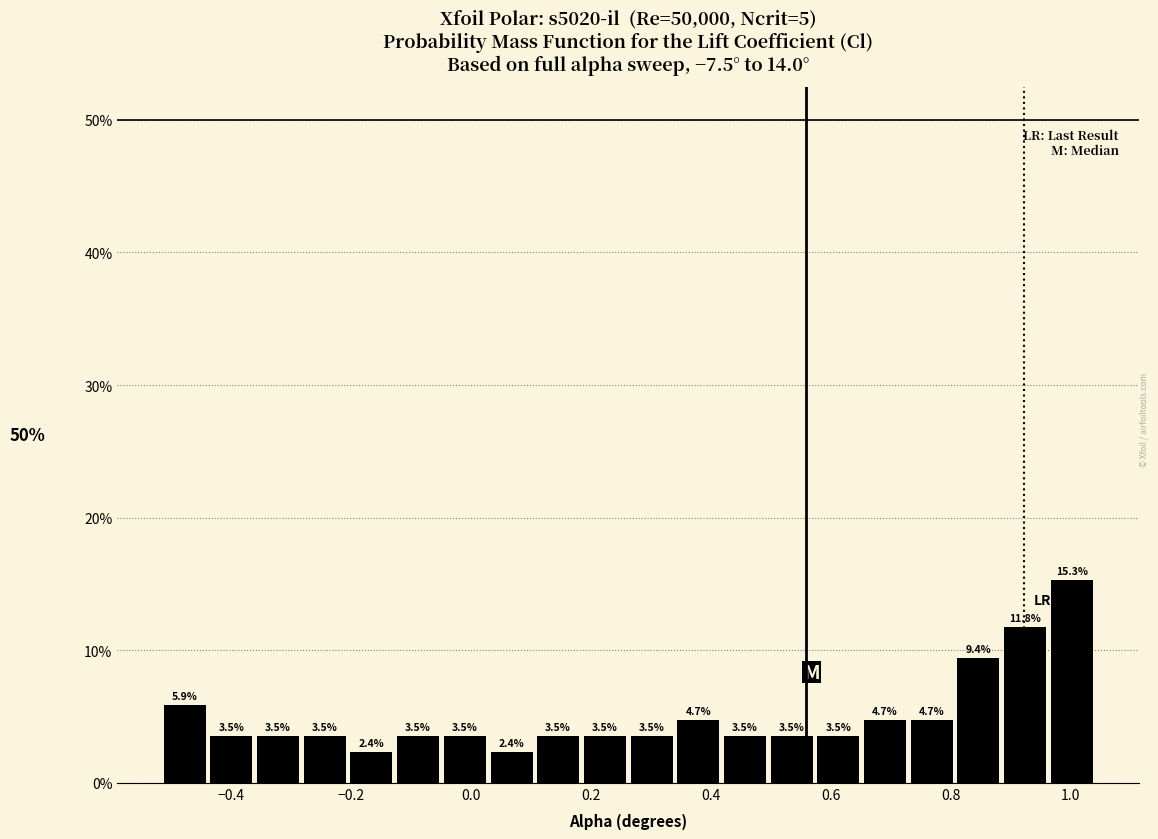

Read against the x-axis, roughly where is the centre of the tallest bar?

1.00